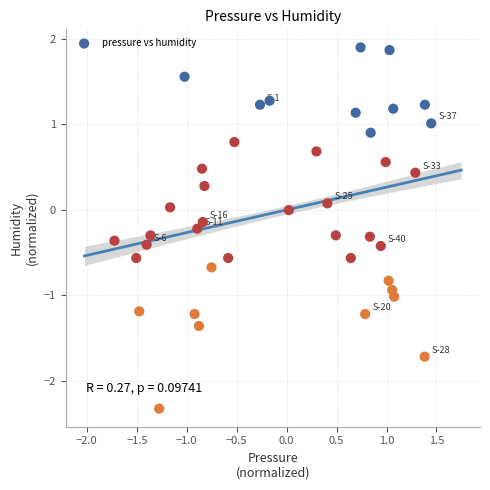

What is the range of Y values (max minus min)?

4.2